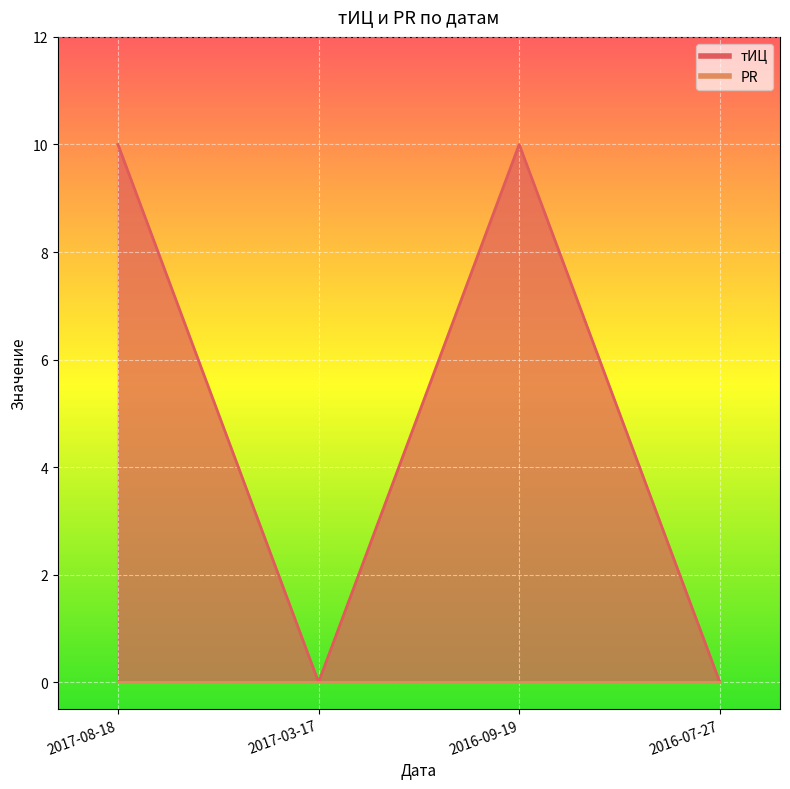

What is the label of the 3rd point from the right?

2017-03-17